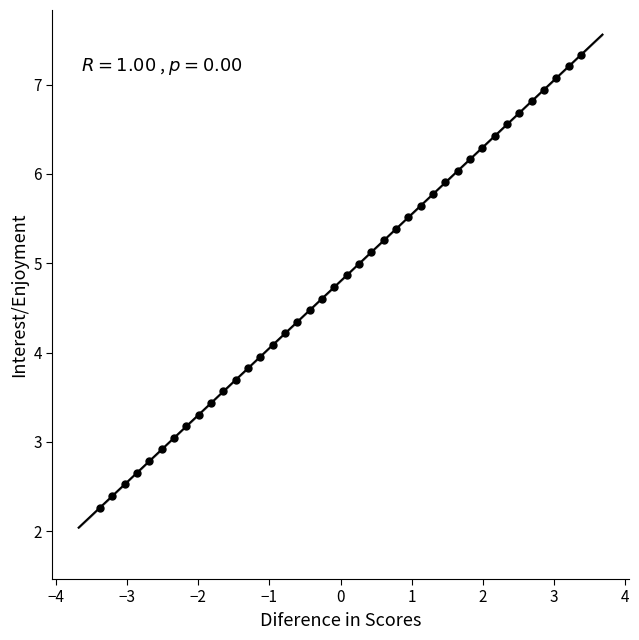

What is the range of X values (max minus min)?

6.8